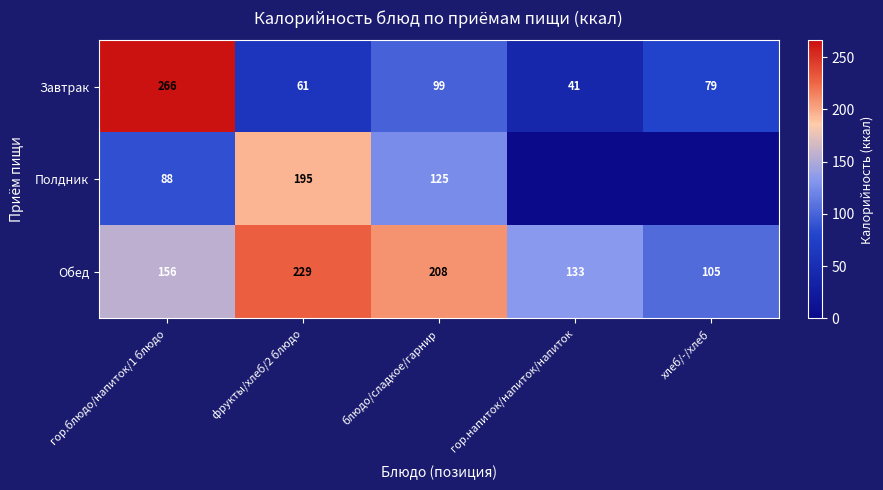

What is the lowest value of the Обед series?

105